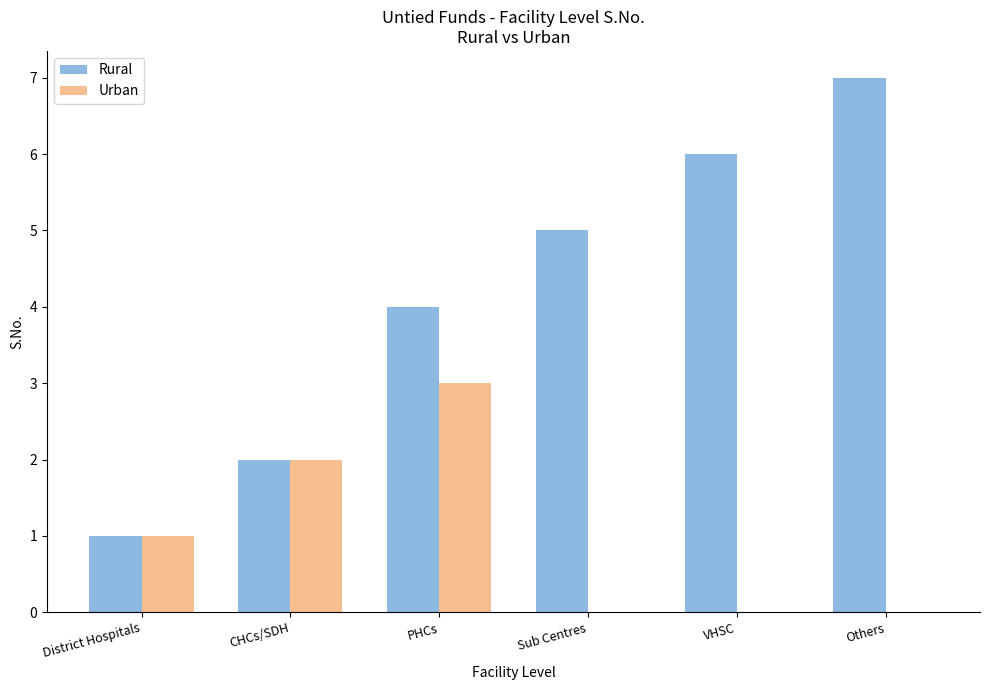

The value of Rural at PHCs is 4. True or false?

True